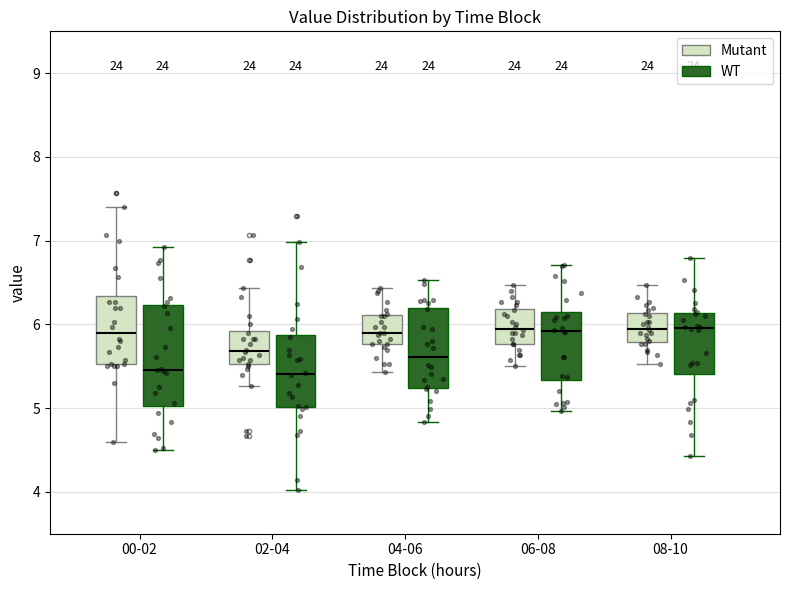

Reading left to right, read every box against the y-axis: the position of its median line, the range the box covers, and the ends of its whiskers. The values are not printed on the chart, so give them approximately, as read against the axis.

00-02 (Mutant): median 5.9, box 5.5 to 6.3, whiskers 4.6 to 7.4
00-02 (WT): median 5.9, box 5.2 to 6.4, whiskers 4.4 to 7.2
02-04 (Mutant): median 5.7, box 5.5 to 5.9, whiskers 5.3 to 6.4
02-04 (WT): median 5.7, box 5.2 to 5.9, whiskers 4.2 to 6.7
04-06 (Mutant): median 5.9, box 5.8 to 6.1, whiskers 5.4 to 6.4
04-06 (WT): median 5.7, box 5.2 to 6.2, whiskers 4.7 to 6.6
06-08 (Mutant): median 6.0, box 5.8 to 6.2, whiskers 5.5 to 6.5
06-08 (WT): median 5.6, box 5.2 to 6.0, whiskers 4.6 to 6.7
08-10 (Mutant): median 6.0, box 5.8 to 6.1, whiskers 5.5 to 6.5
08-10 (WT): median 5.4, box 5.0 to 6.2, whiskers 4.6 to 6.5